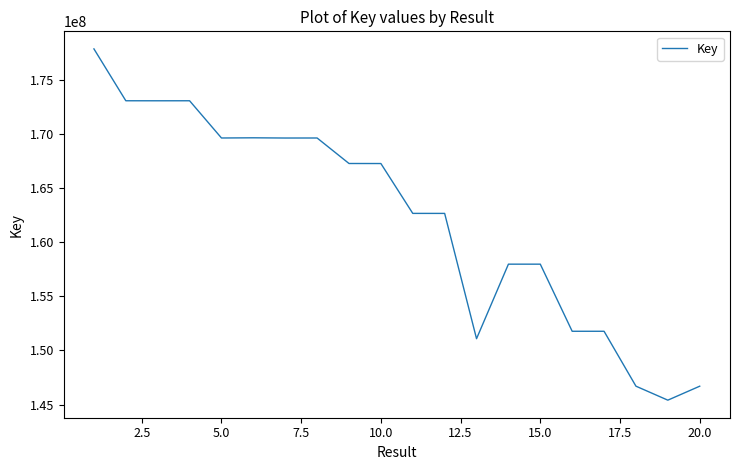

What is the maximum value shown in the chart?

177914572